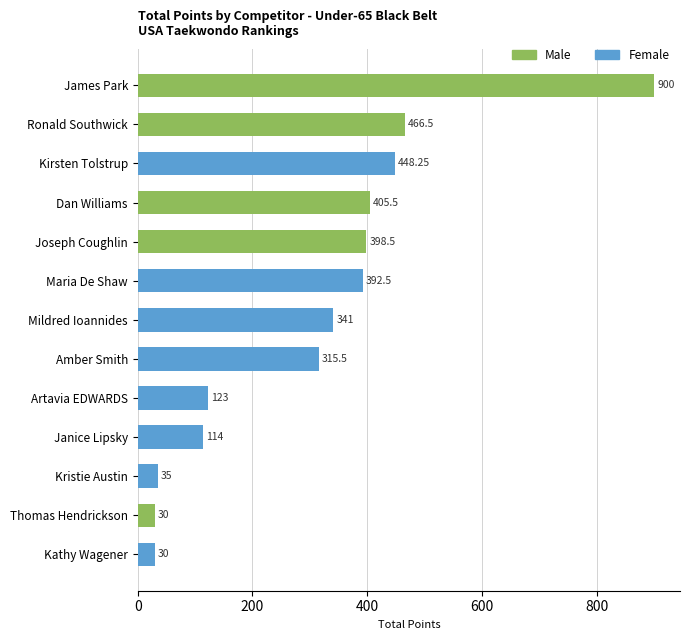

What is the change in value from Mildred Ioannides to Artavia EDWARDS?

-218.0